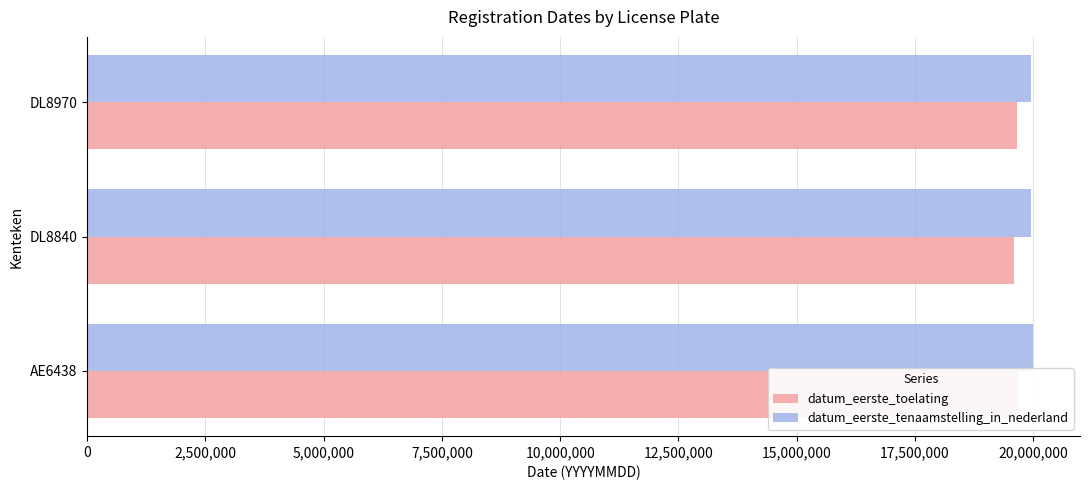

How many values in the datum_eerste_tenaamstelling_in_nederland series exceed 19960306?

1